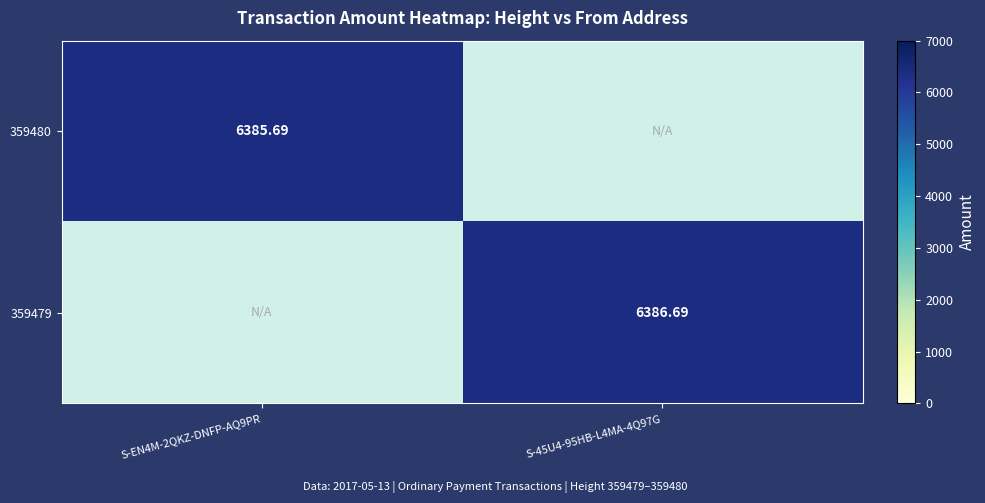

Is the value of 359479 at S-45U4-95HB-L4MA-4Q97G greater than the value of 359480 at S-EN4M-2QKZ-DNFP-AQ9PR?

Yes